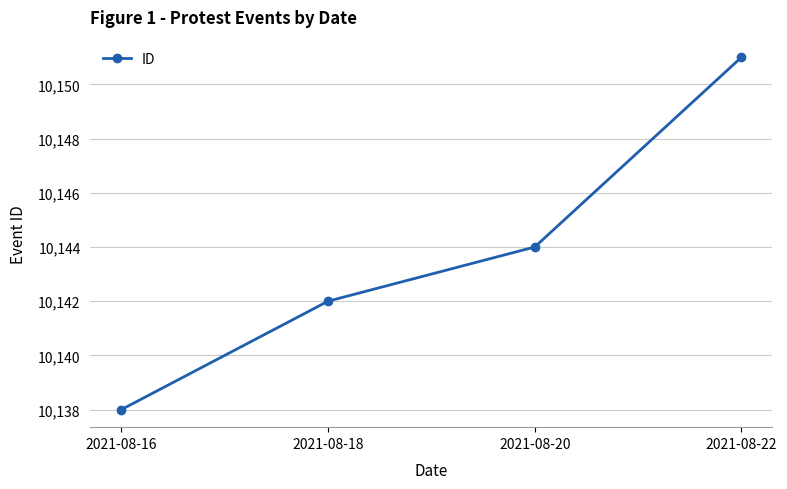

What value does the data have at 2021-08-20, to the nearest 5?

10145